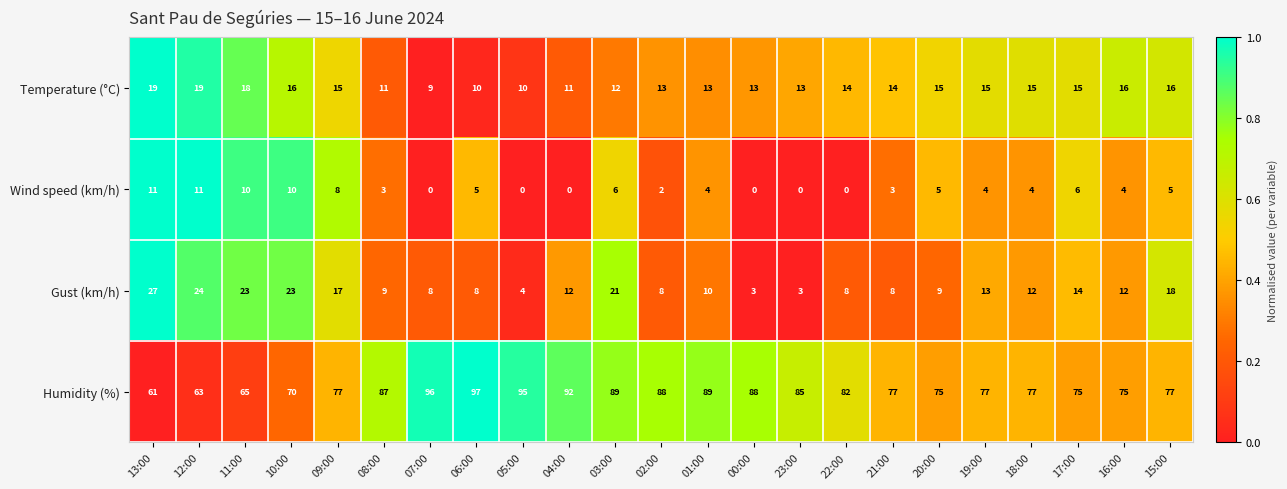

At 07:00, list the series in order from smallest to largest.

Wind speed (km/h), Gust (km/h), Temperature (°C), Humidity (%)